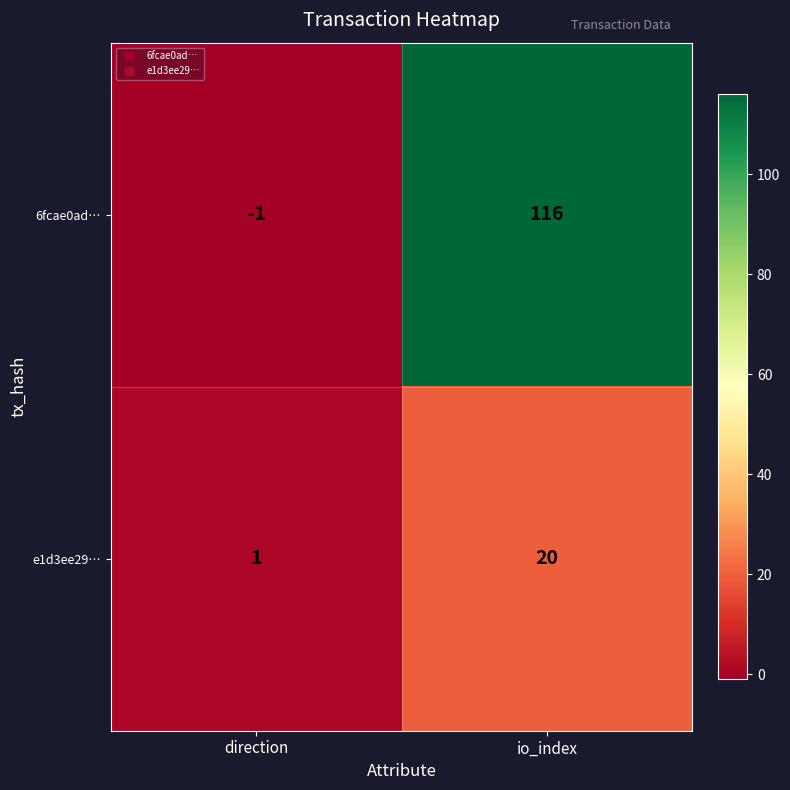

At how many categories does at least one series exceed 78?

1